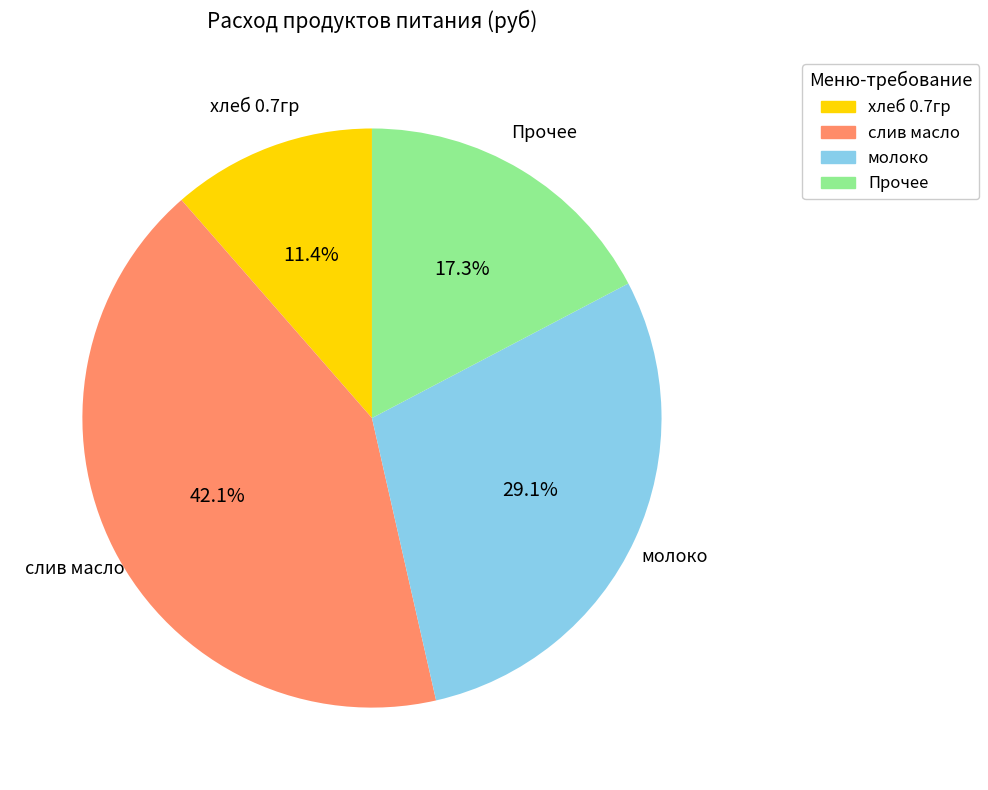

What percentage is NOT represented by слив масло?

57.9%